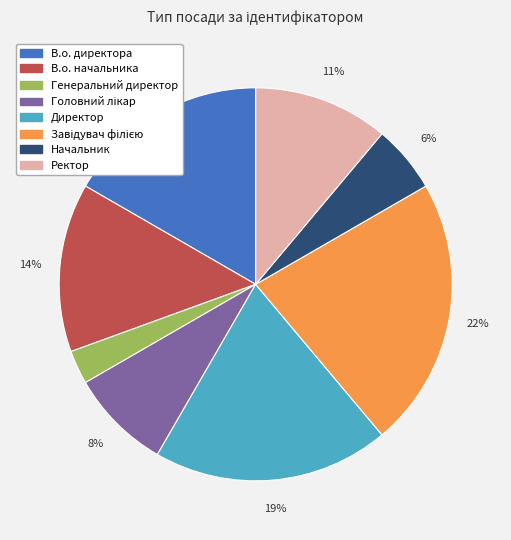

How many slices are in this pie chart?

8